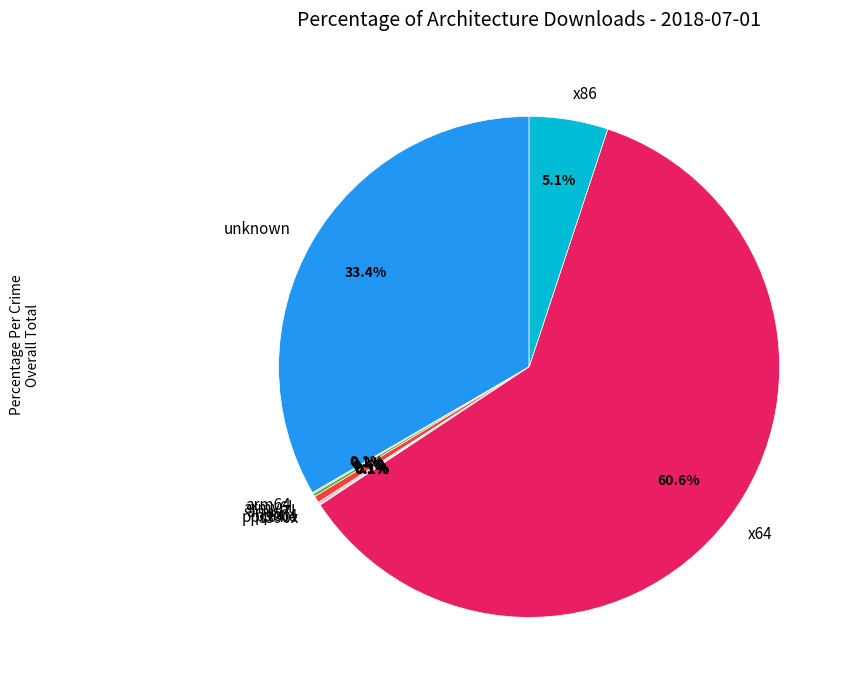

Does any single category account for the majority?

Yes